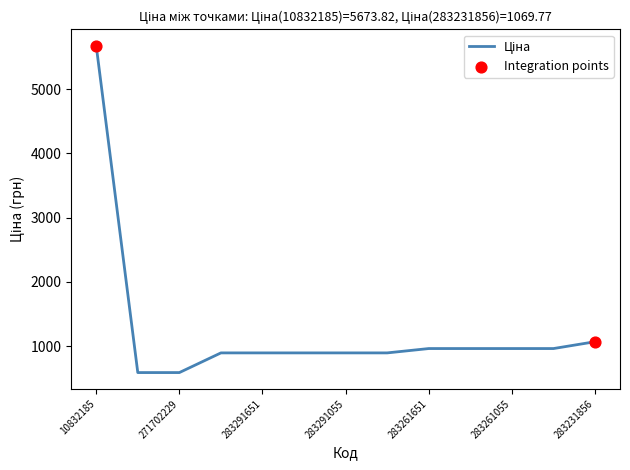

What is the minimum value shown in the chart?

589.9